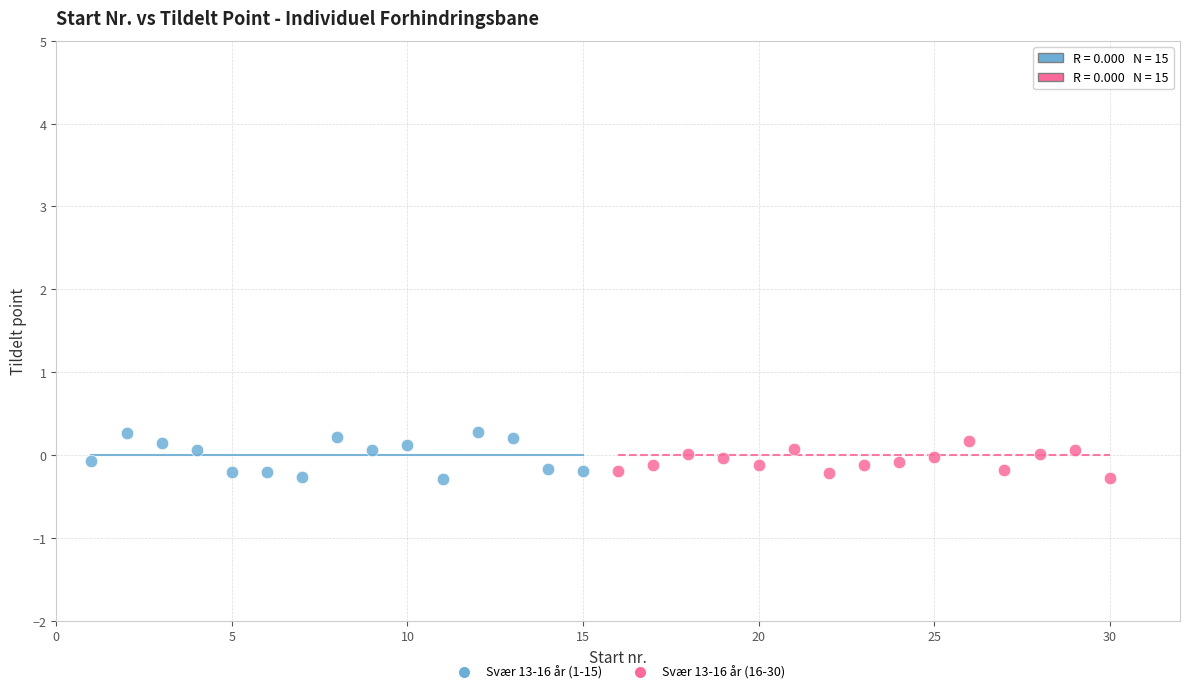

What are all the series names shown in the legend?

Svær 13-16 år (1-15), Svær 13-16 år (16-30)